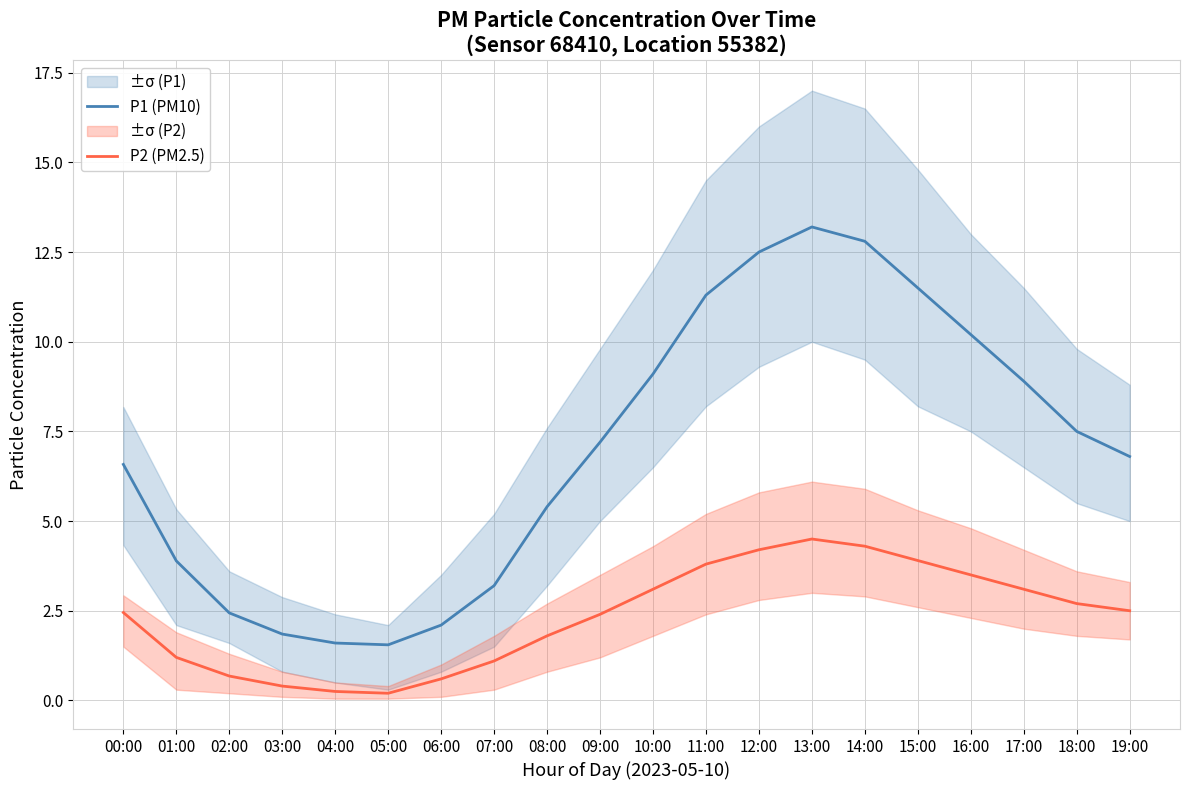

The value of P1 (PM10) at 13:00 is 4.2. True or false?

False